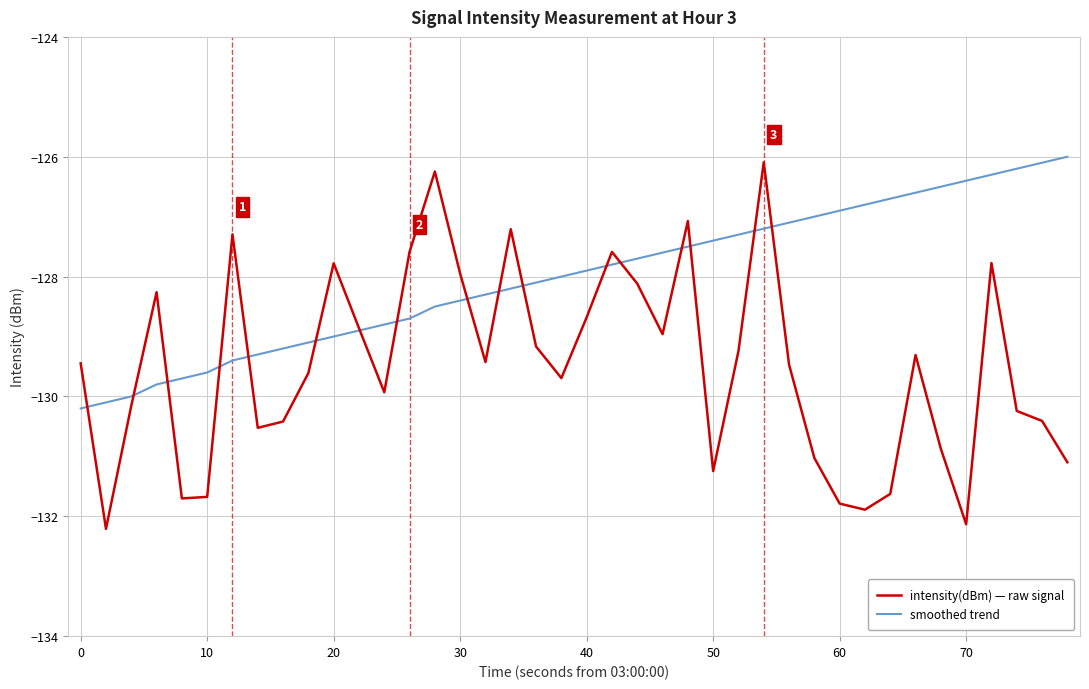

Which series has the widest spread of values?

intensity(dBm) — raw signal